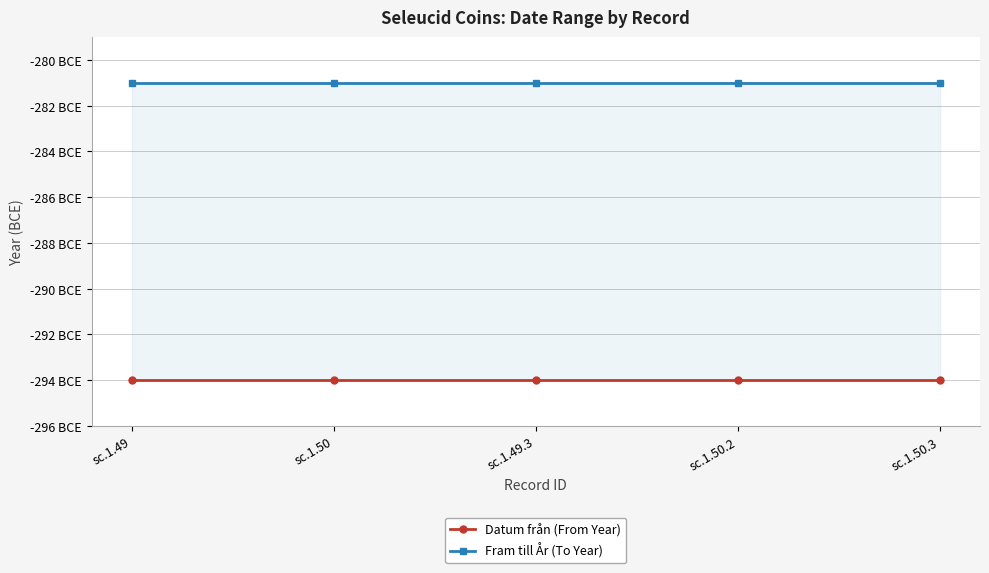

True or false: Fram till År (To Year) and Datum från (From Year) intersect in this chart.

False